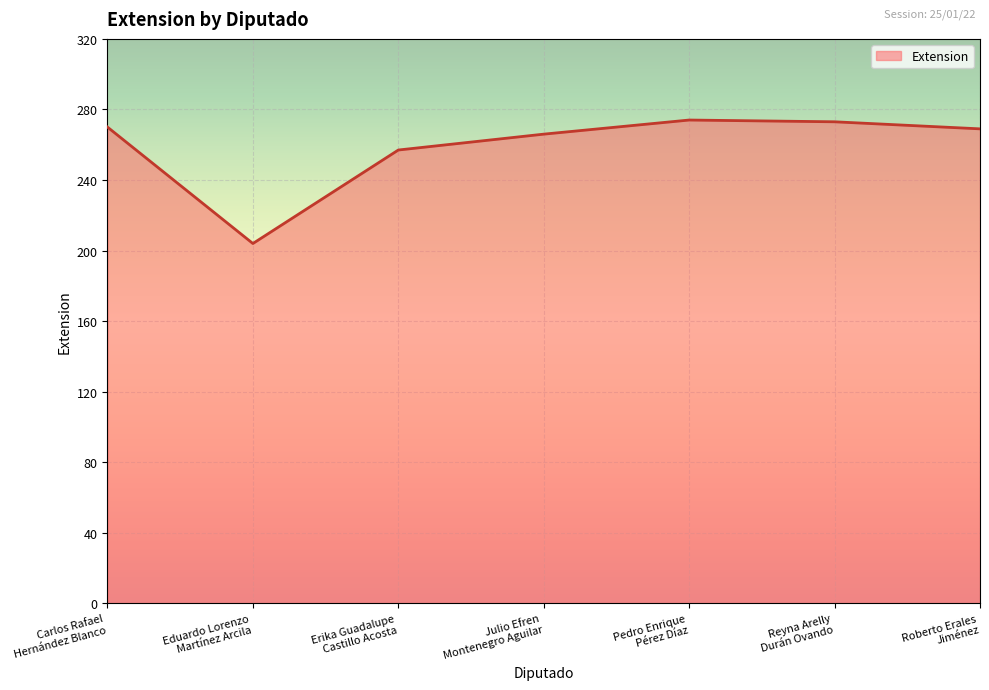

What is the greatest value displayed?

274